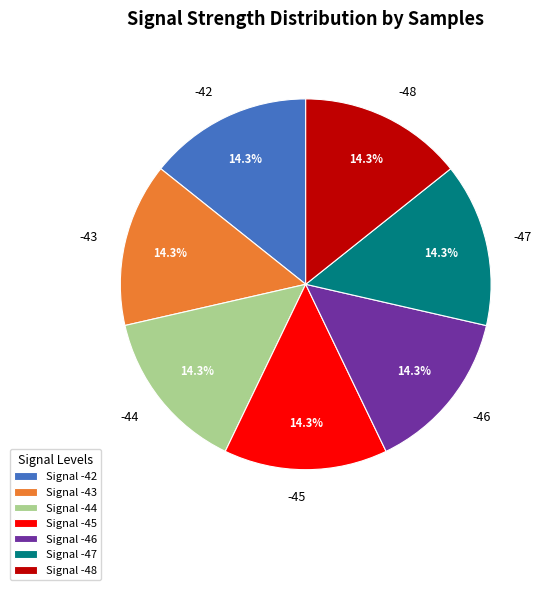

Count the number of slices in the pie.

7